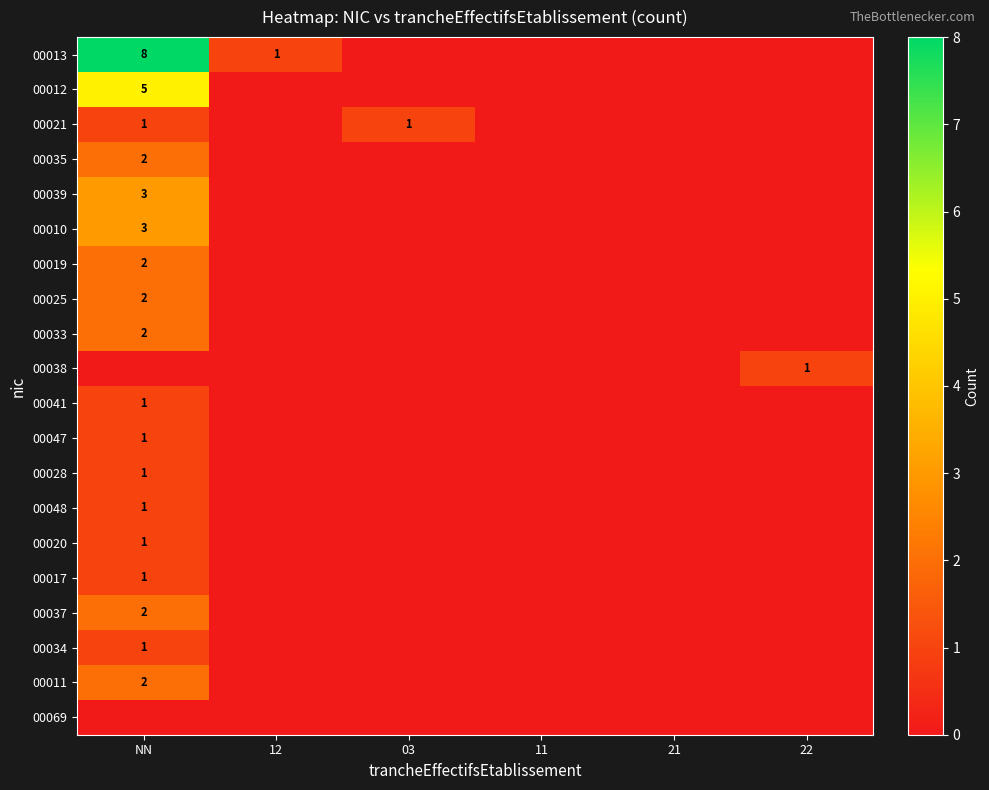

Which label corresponds to the smallest value in the chart?

03